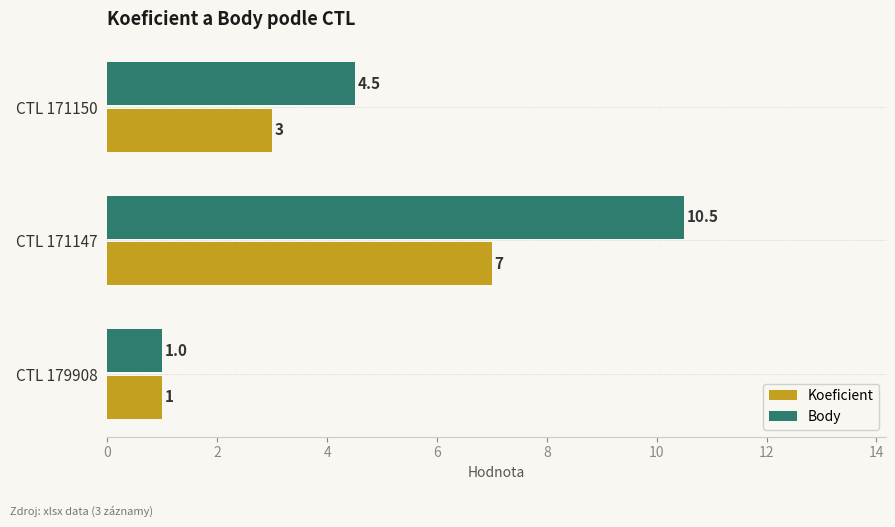

What is the average value of the Body series?

5.3